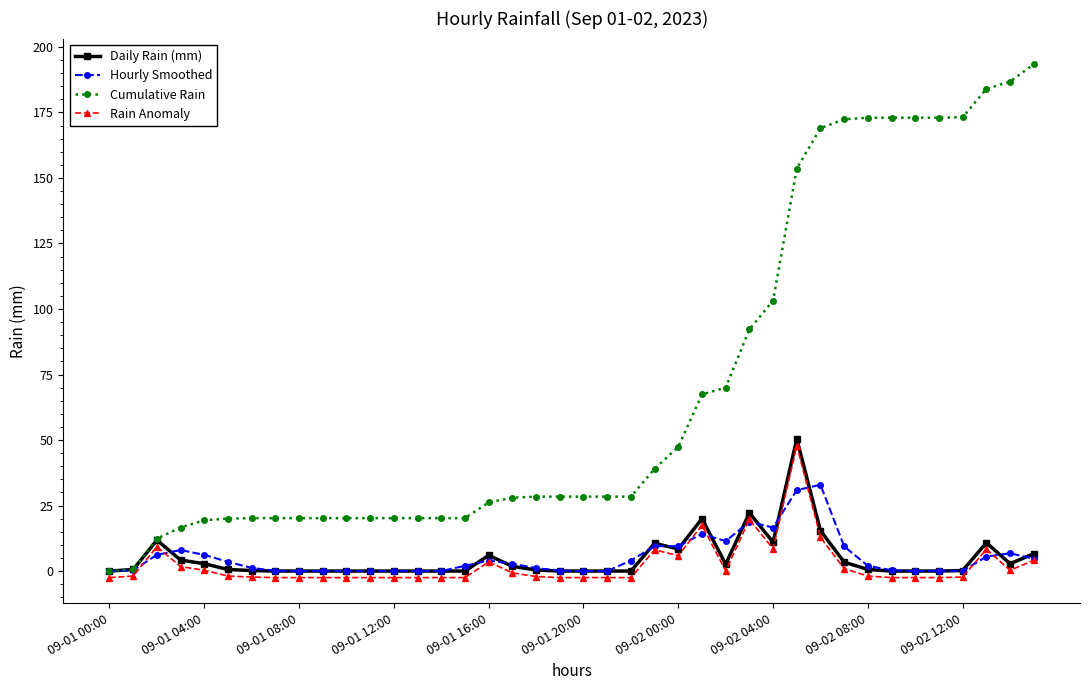

Which series has the largest range (max minus min)?

Cumulative Rain